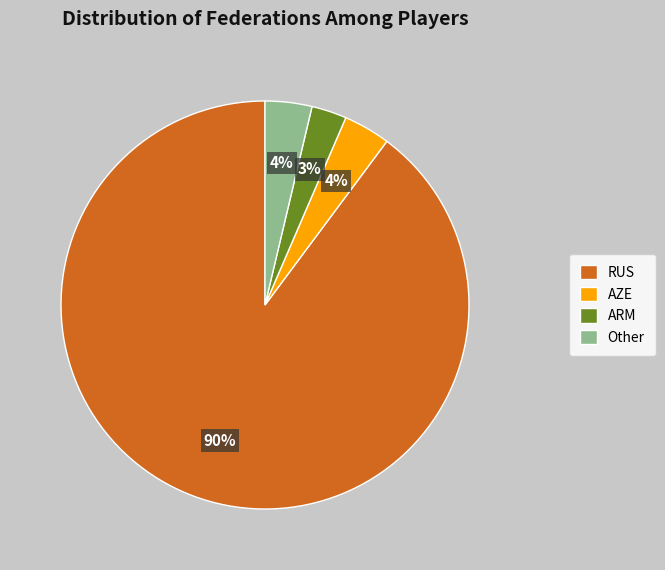

True or false: RUS accounts for 90% of the total.

True